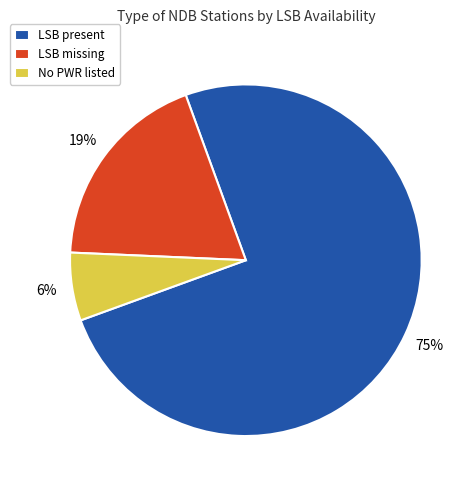

Which category has the smallest portion of the pie?

No PWR listed